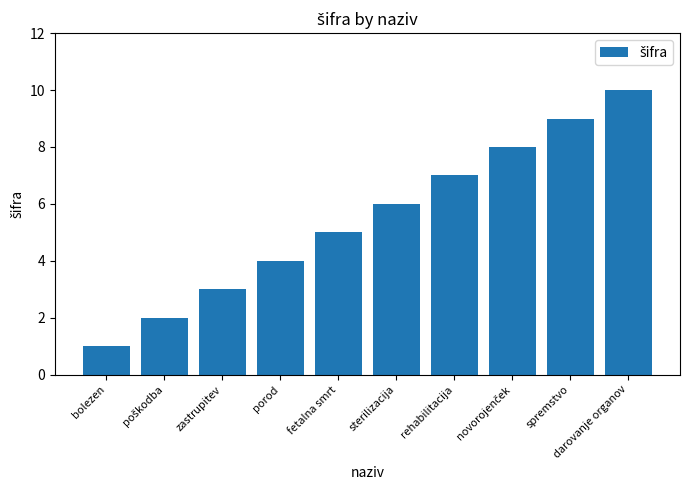

What is the change in value from sterilizacija to rehabilitacija?

+1